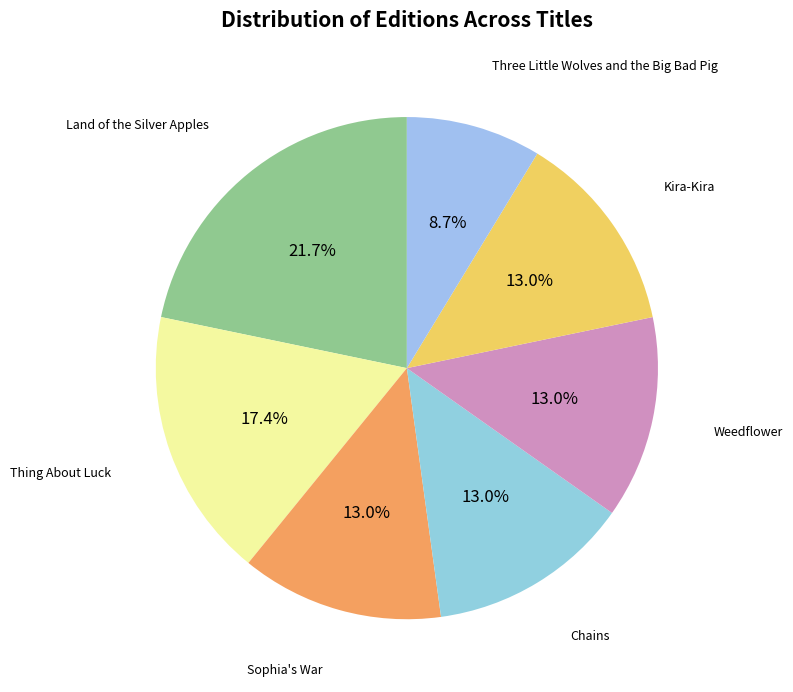

Which slice is the smallest?

Three Little Wolves and the Big Bad Pig